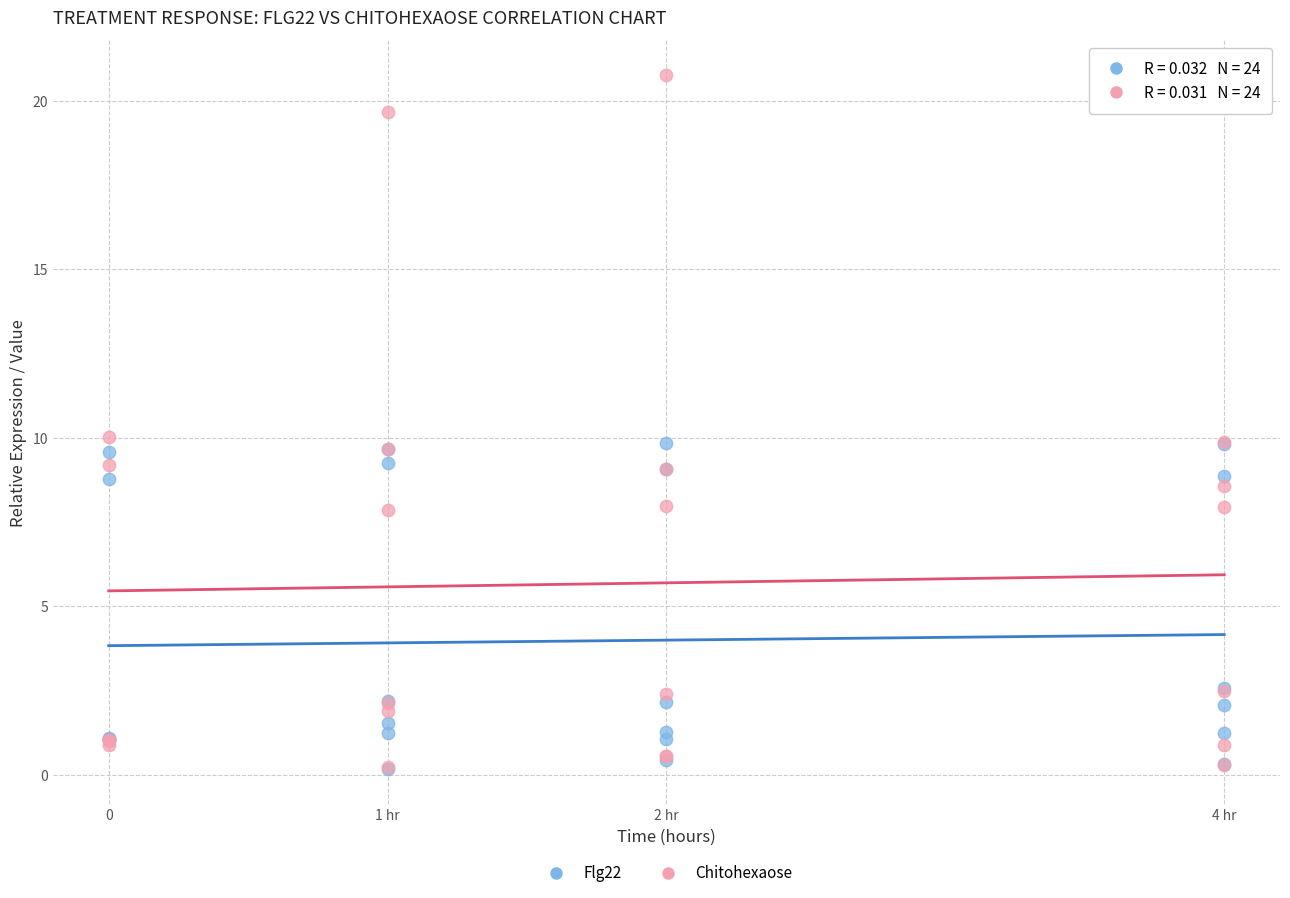

What are all the series names shown in the legend?

Flg22, Chitohexaose